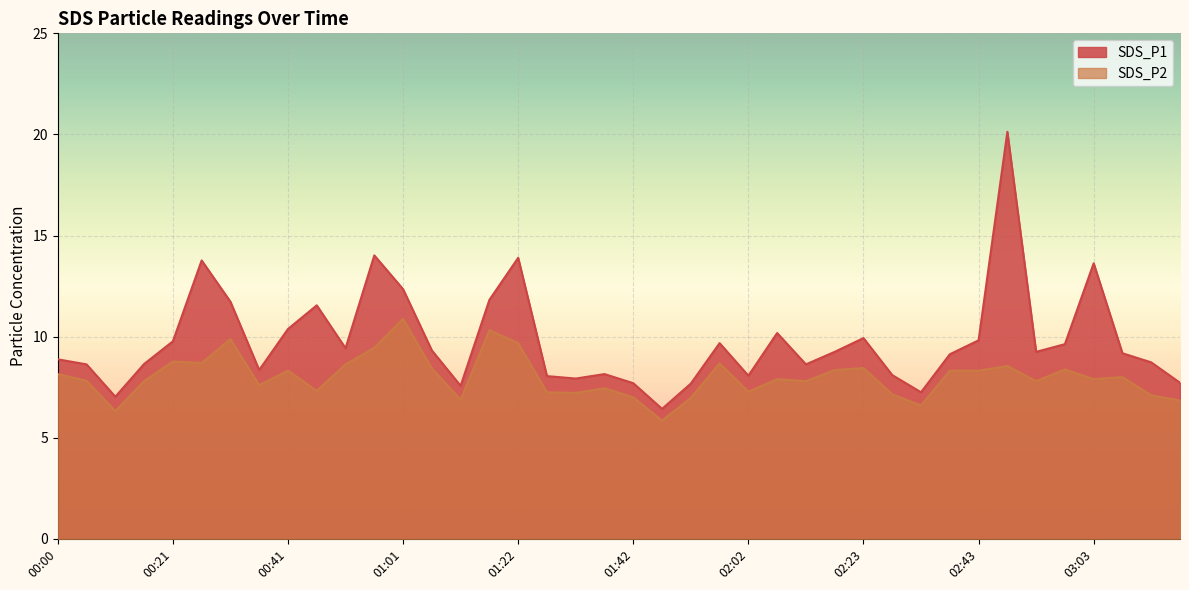

Which series has the largest total across all categories?

SDS_P1